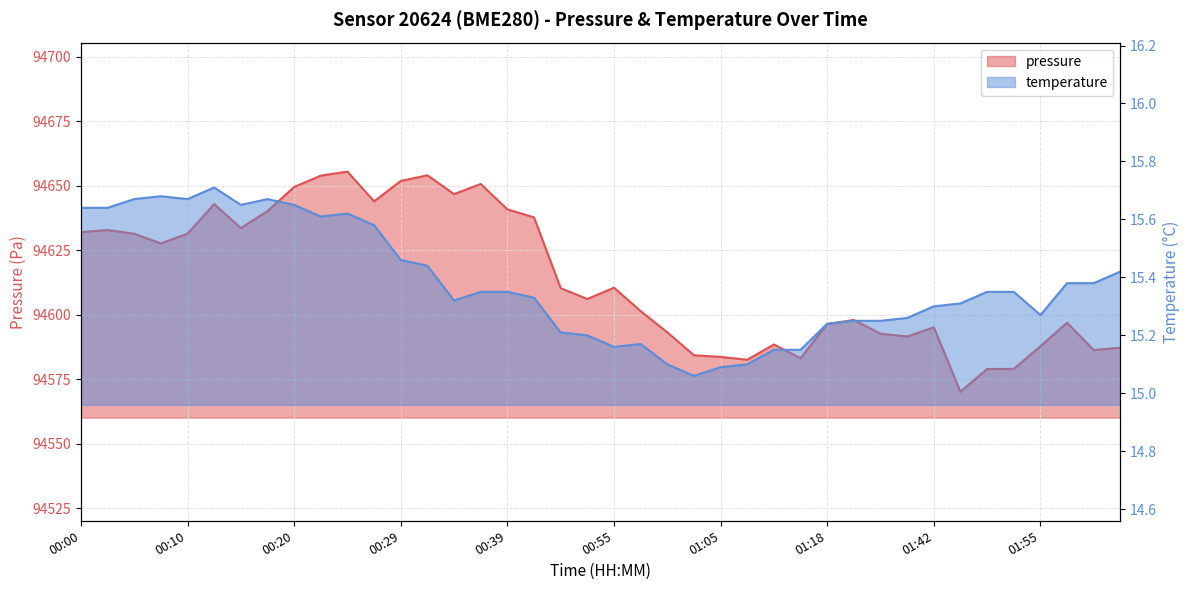

What is the label of the 10th point from the left?

00:22